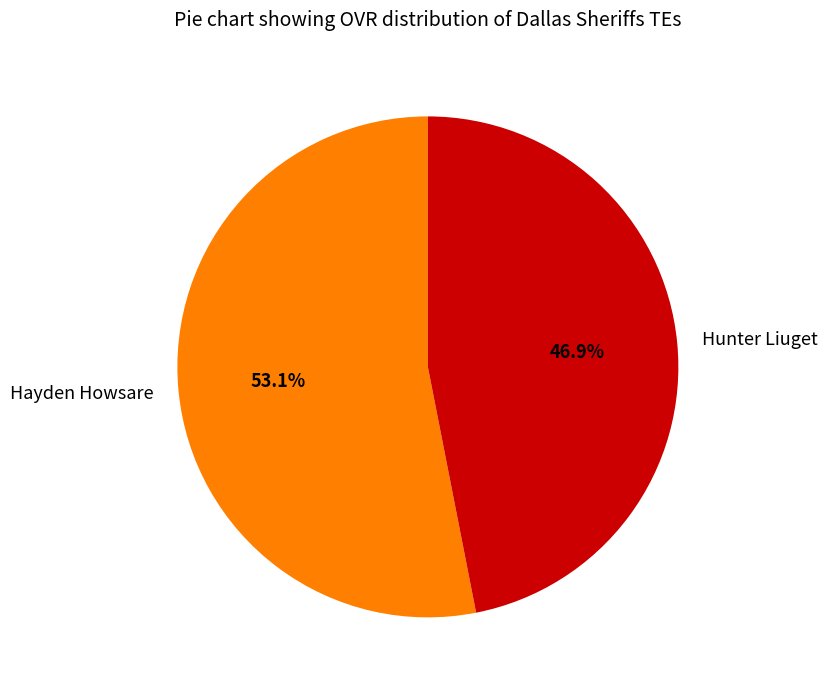

What percentage is the Hayden Howsare slice, to the nearest percent?

53%